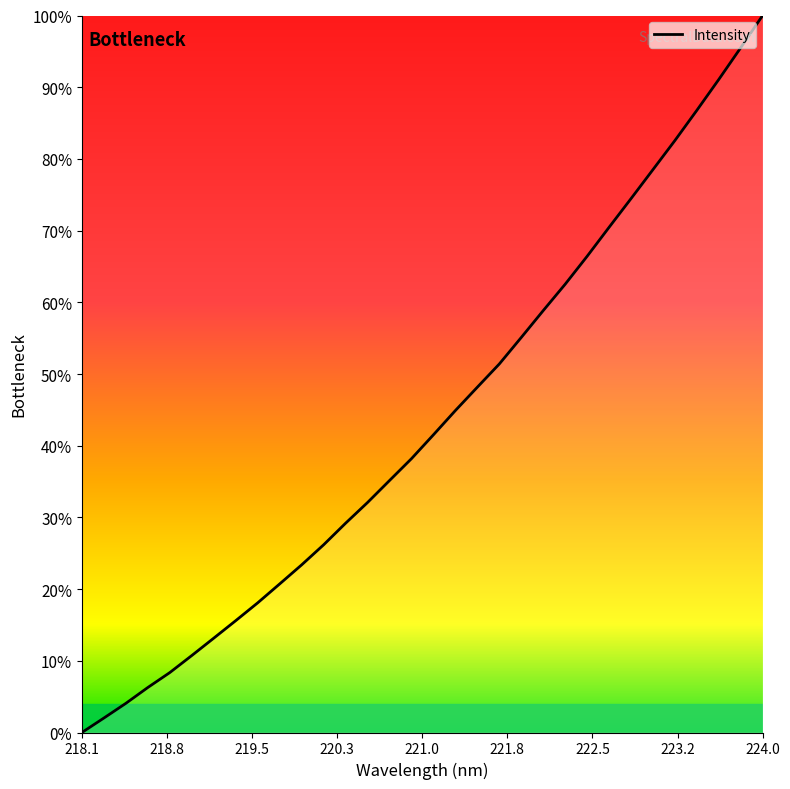

Does the chart display data point markers on the line(s)?

No